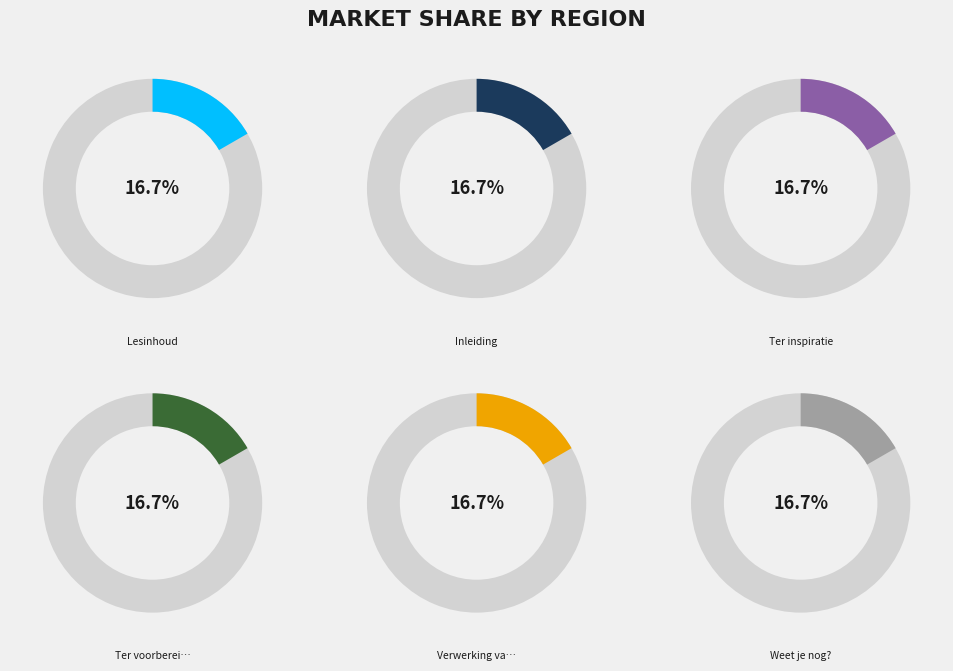

Count the number of slices in the pie.

6